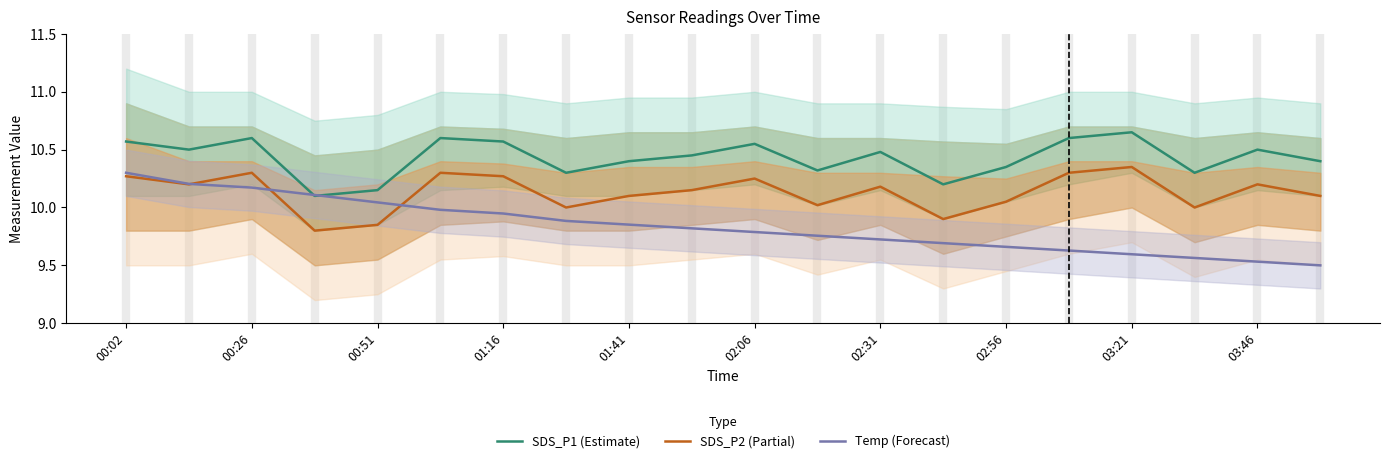

At 15, list the series in order from smallest to largest.

Temp (Forecast), SDS_P2 (Partial), SDS_P1 (Estimate)